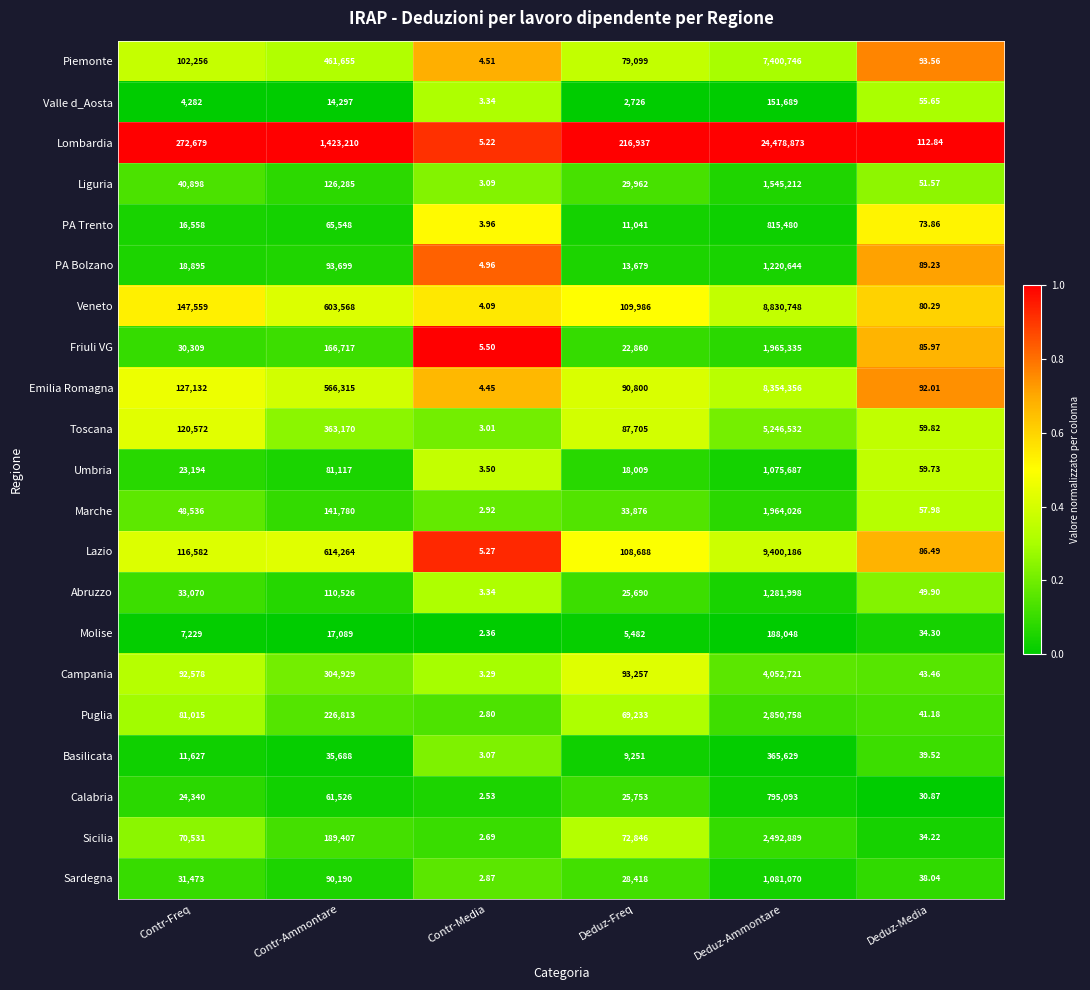

Rank the series by their maximum value, from highest to lowest.

Lombardia, Lazio, Veneto, Emilia Romagna, Piemonte, Toscana, Campania, Puglia, Sicilia, Friuli VG, Marche, Liguria, Abruzzo, PA Bolzano, Sardegna, Umbria, PA Trento, Calabria, Basilicata, Molise, Valle d_Aosta